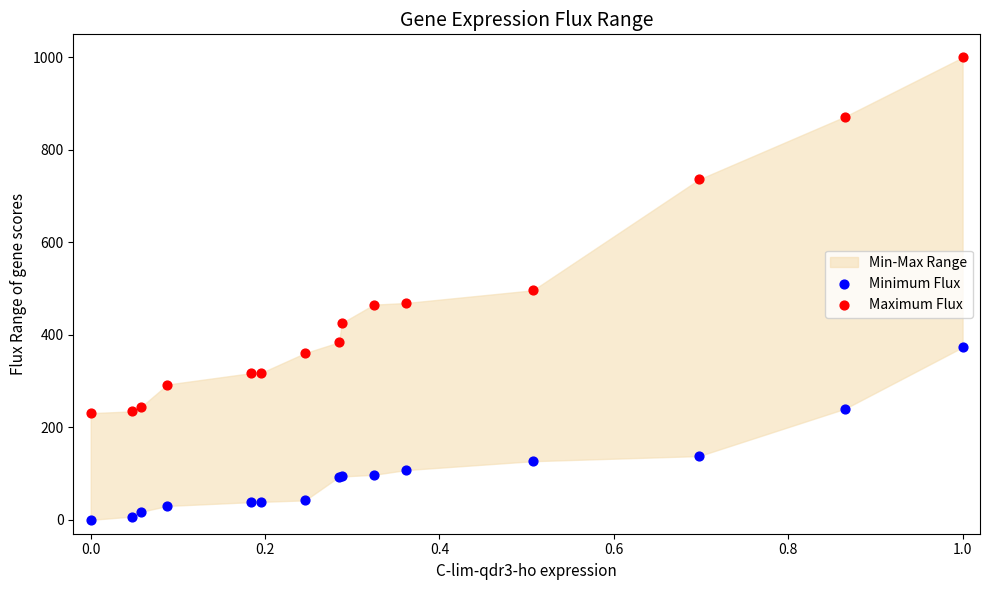

Which series reaches the maximum Y coordinate?

Maximum Flux